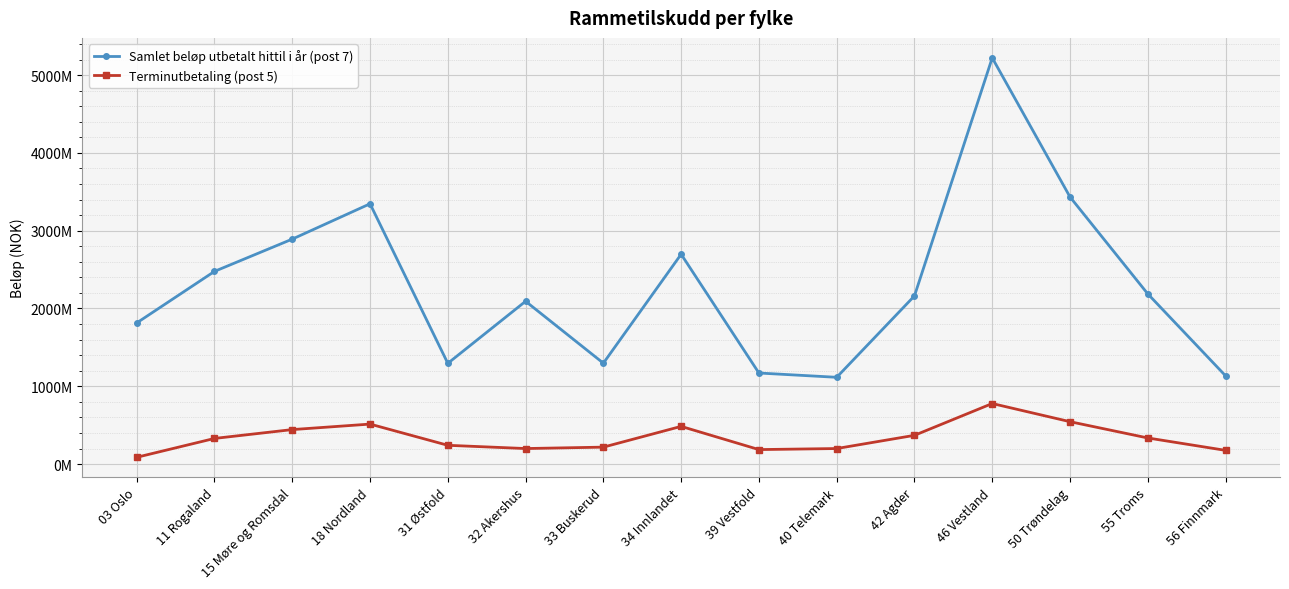

Which series has the largest total across all categories?

Samlet beløp utbetalt hittil i år (post 7)